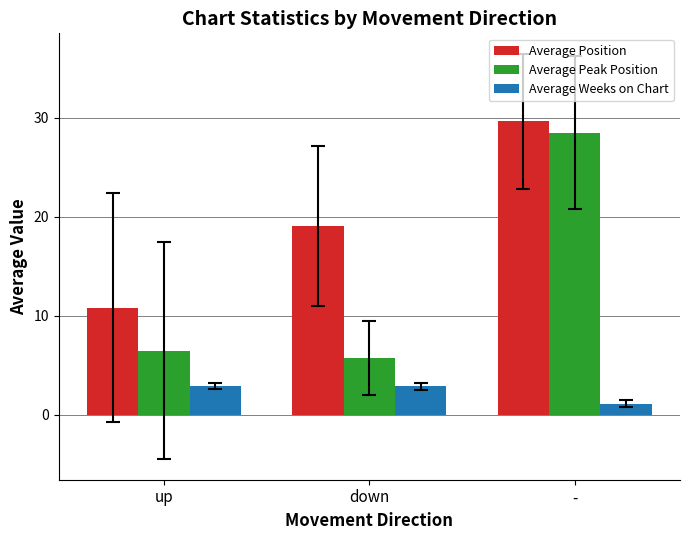

The Average Position series shows 29.6 at -. True or false?

True